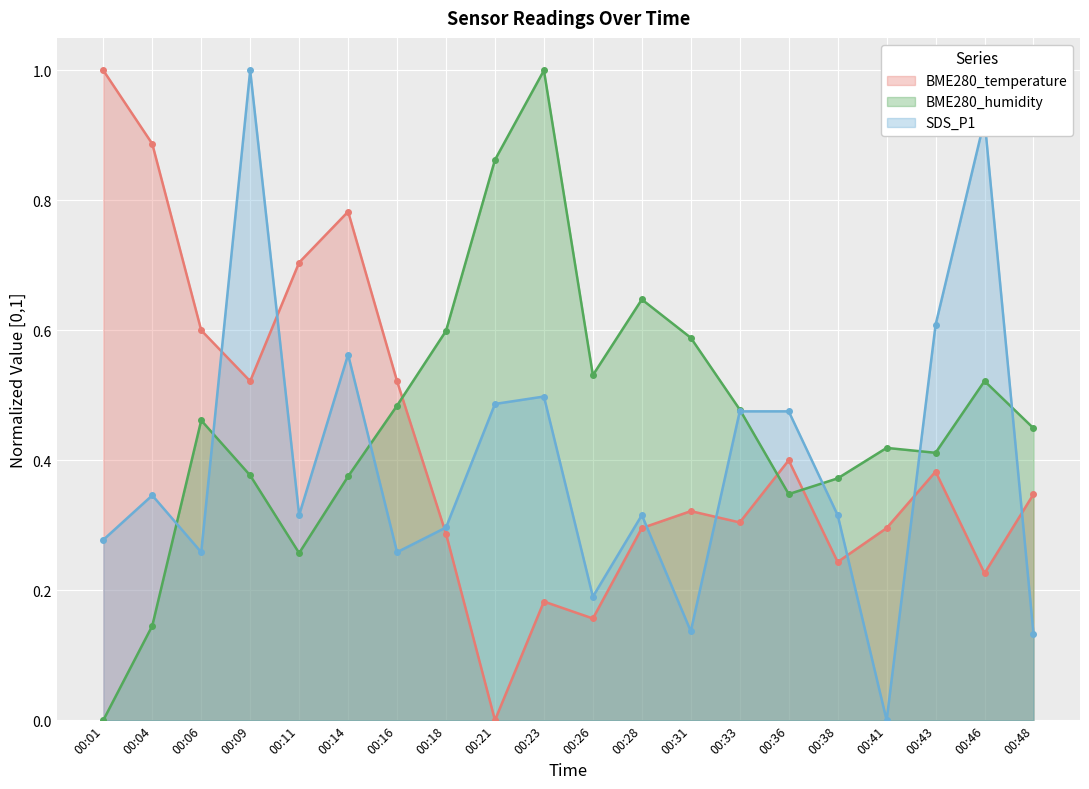

How many lines are shown in the chart?

3